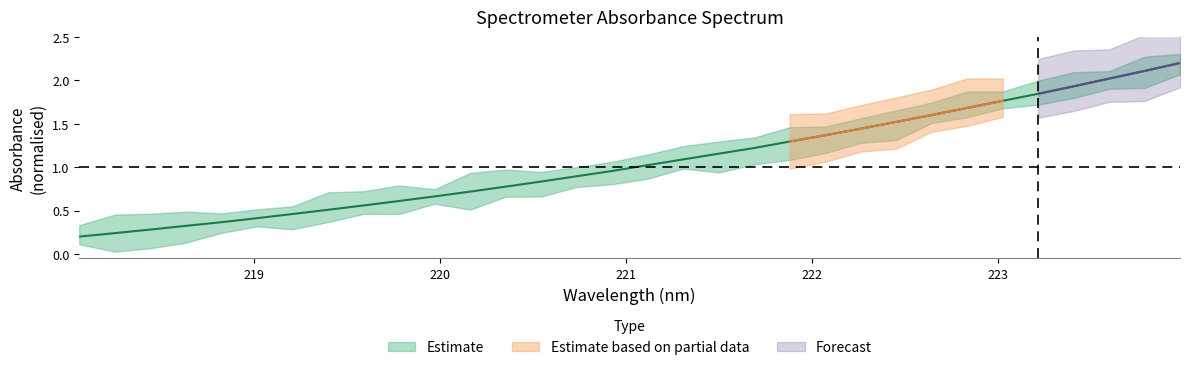

What is the difference between the second highest and minimum values?

1.9